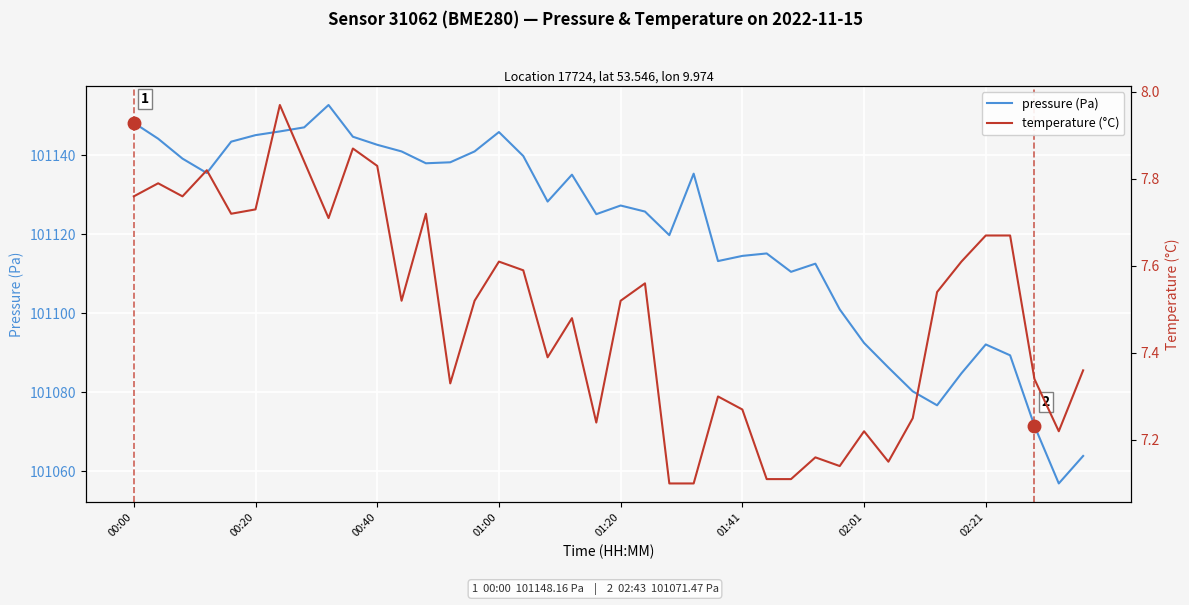

True or false: pressure (Pa) and temperature (°C) intersect in this chart.

False